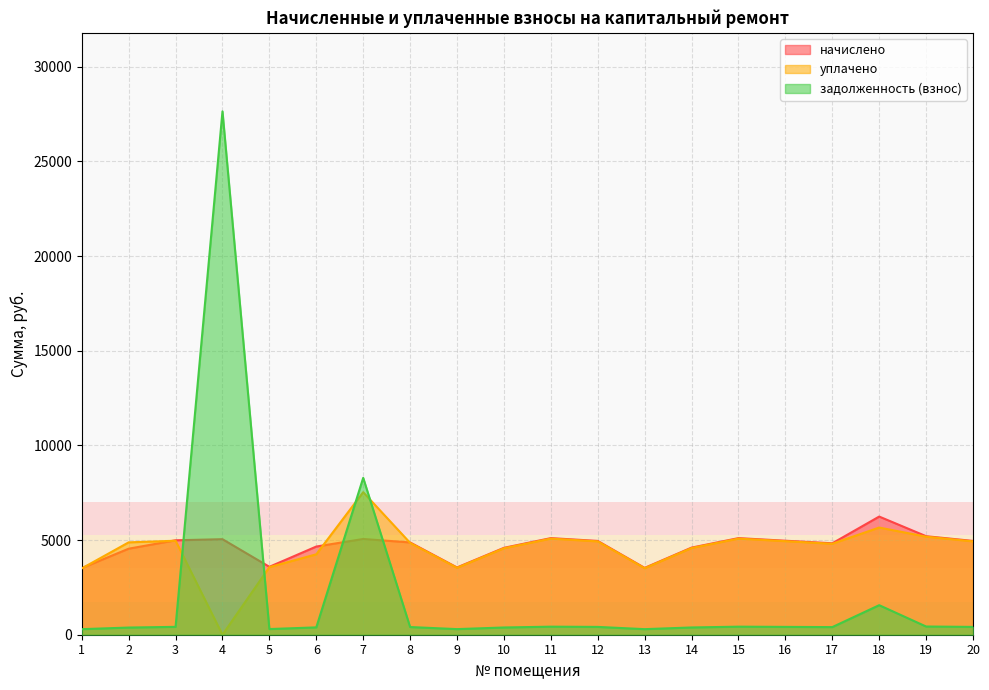

What is the sum of the уплачено values at 15 and 17?

9881.7